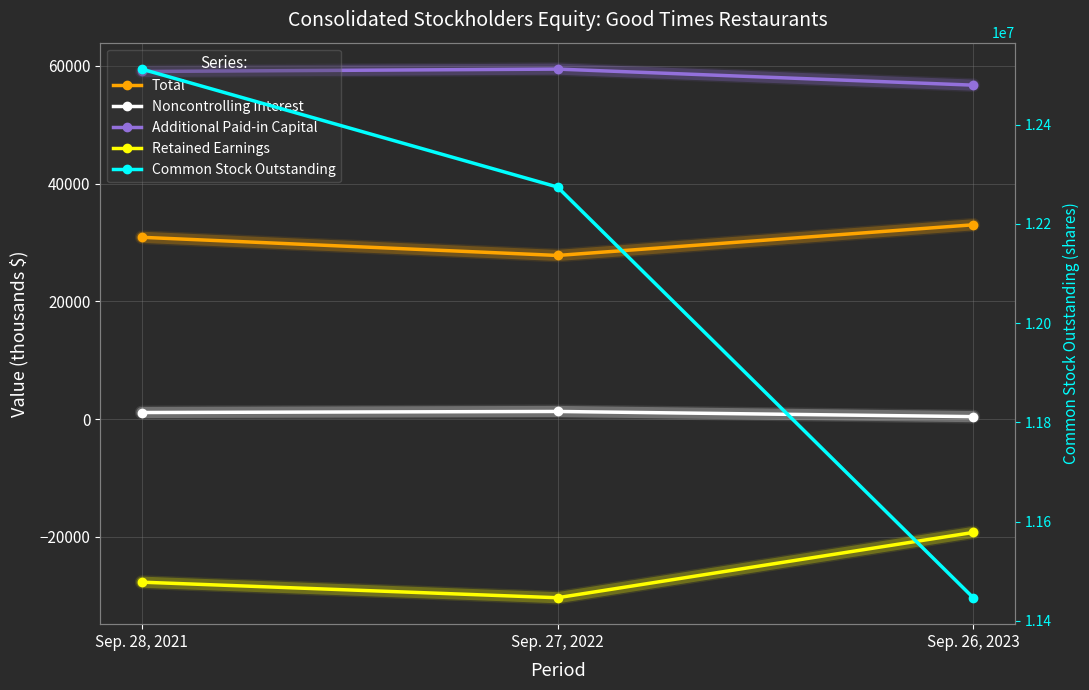

What position from the right is Sep. 28, 2021?

3